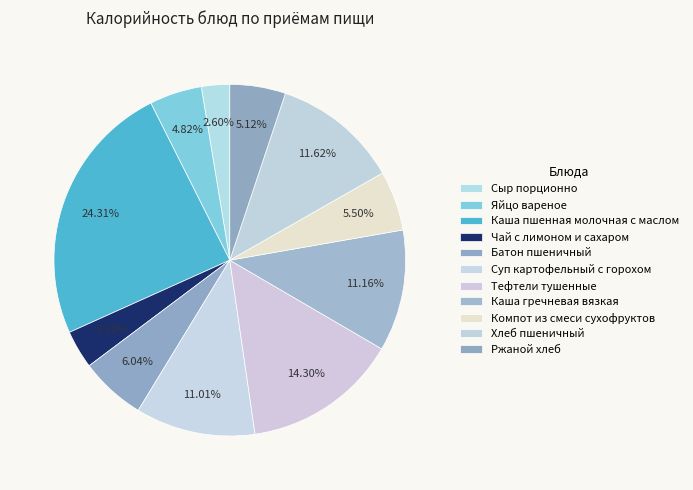

To the nearest percent, what is the combined percentage of Ржаной хлеб and Батон пшеничный?

11%